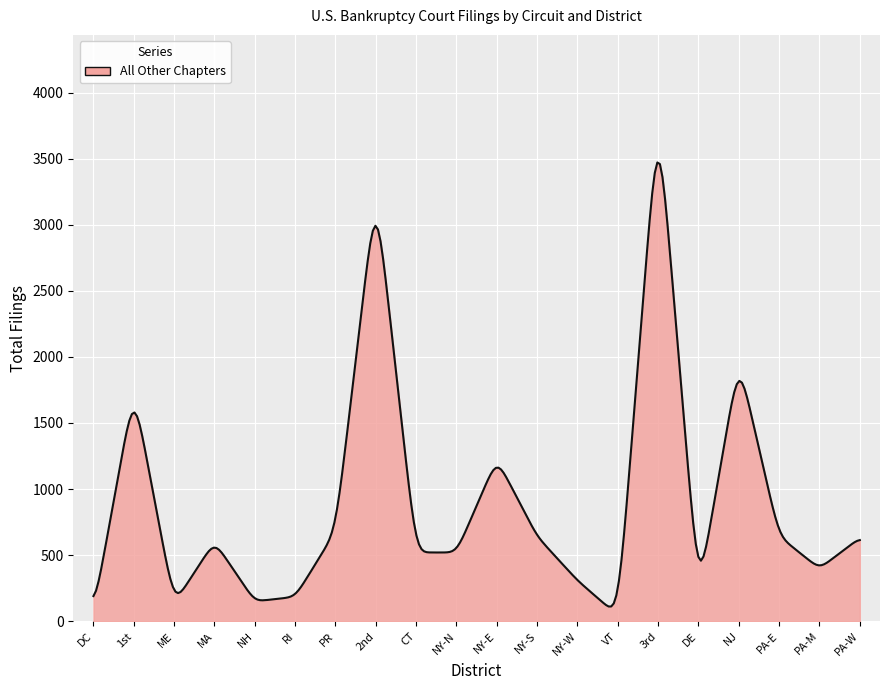

What is the difference between the maximum and minimum values?

3359.9